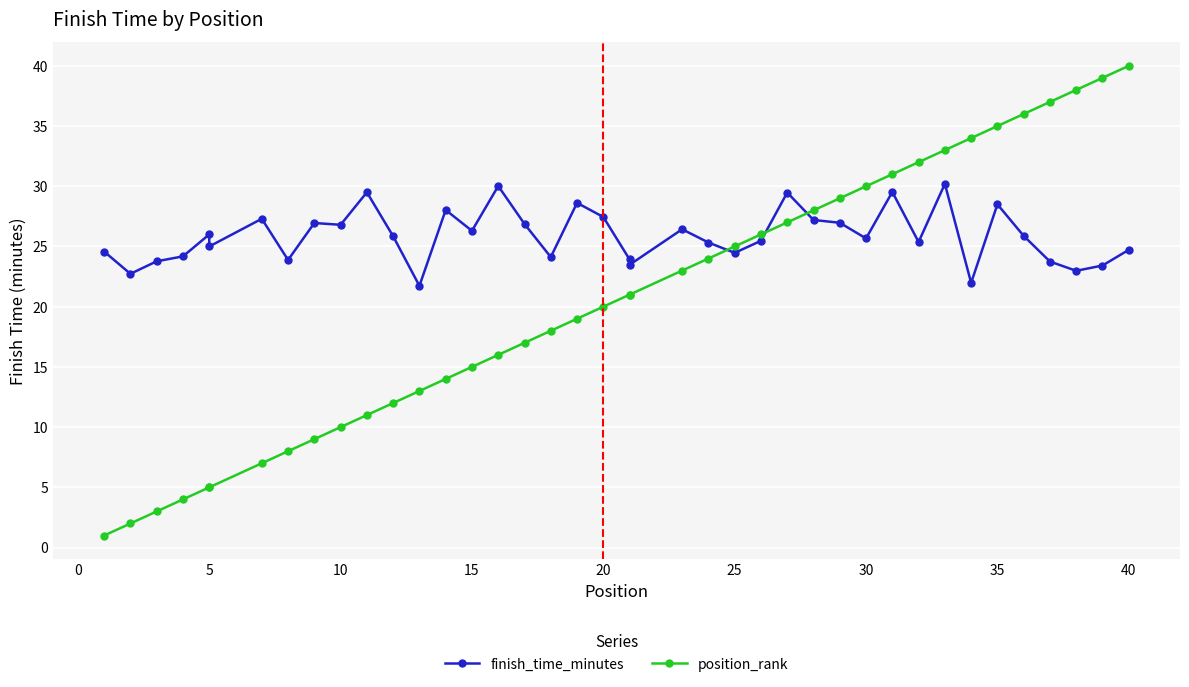

Does the chart display data point markers on the line(s)?

Yes